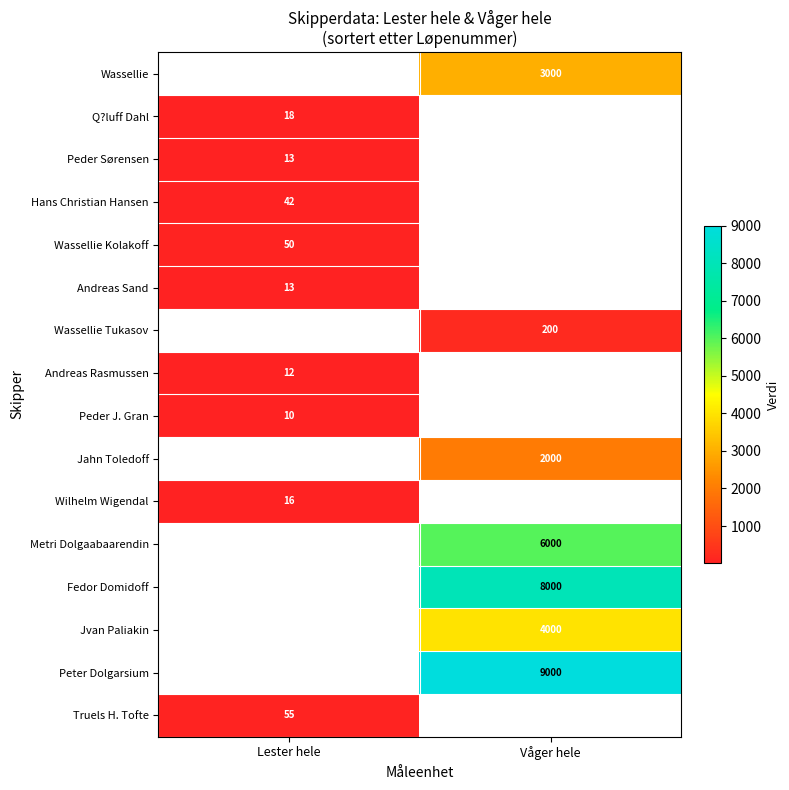

The value of Fedor Domidoff at Våger hele is 11824. True or false?

False